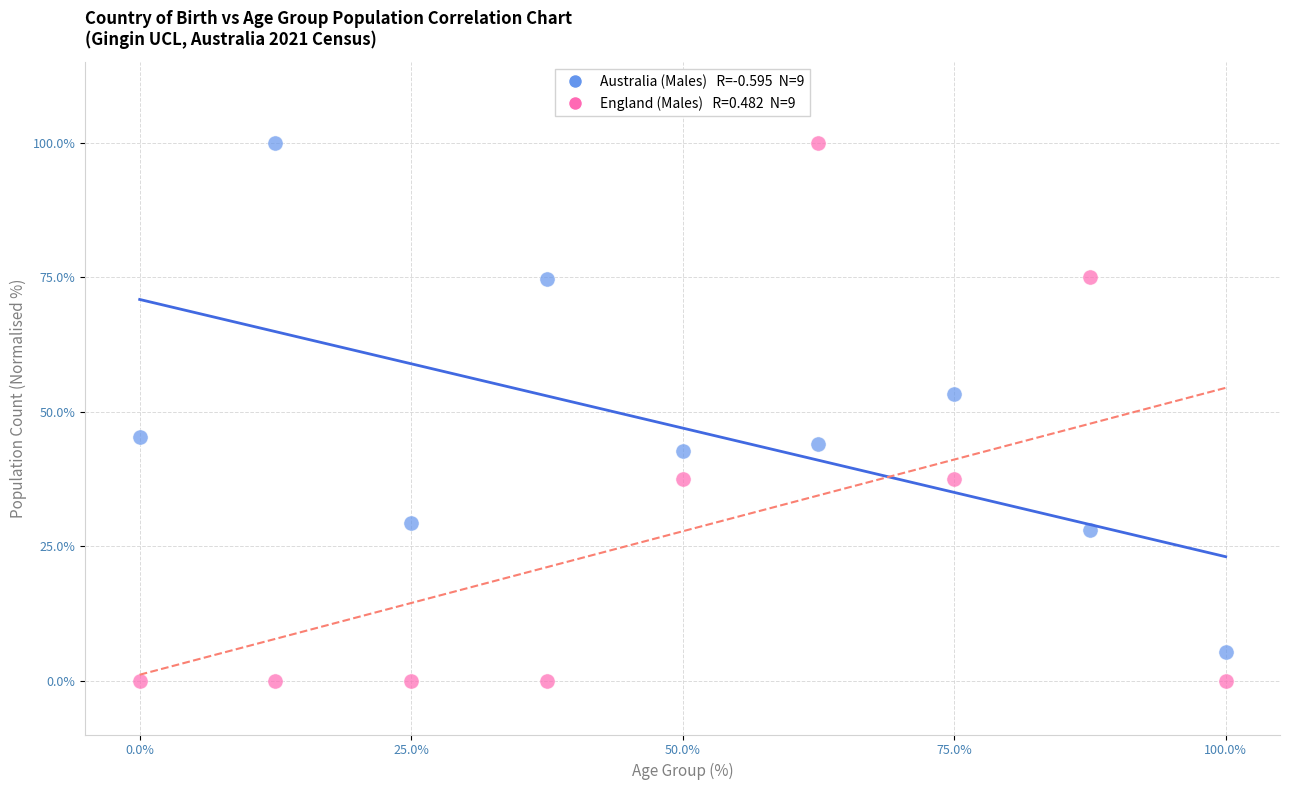

Across all series, what Y value is closest to 50?

53.3